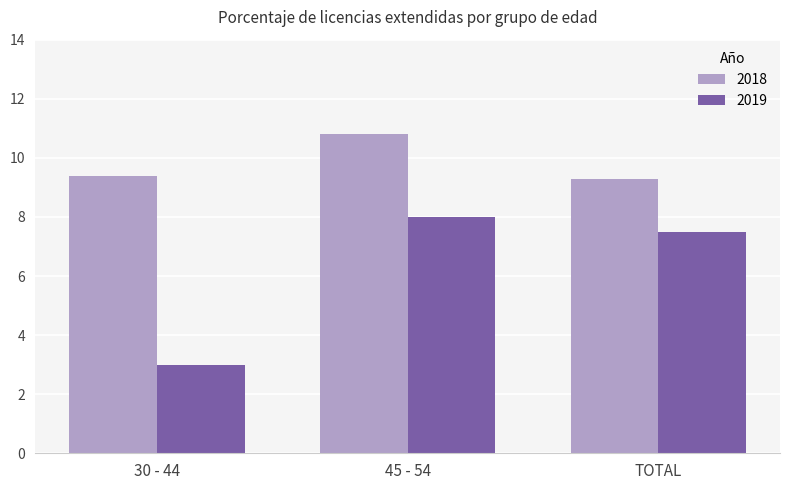

What position from the left is 30 - 44?

1